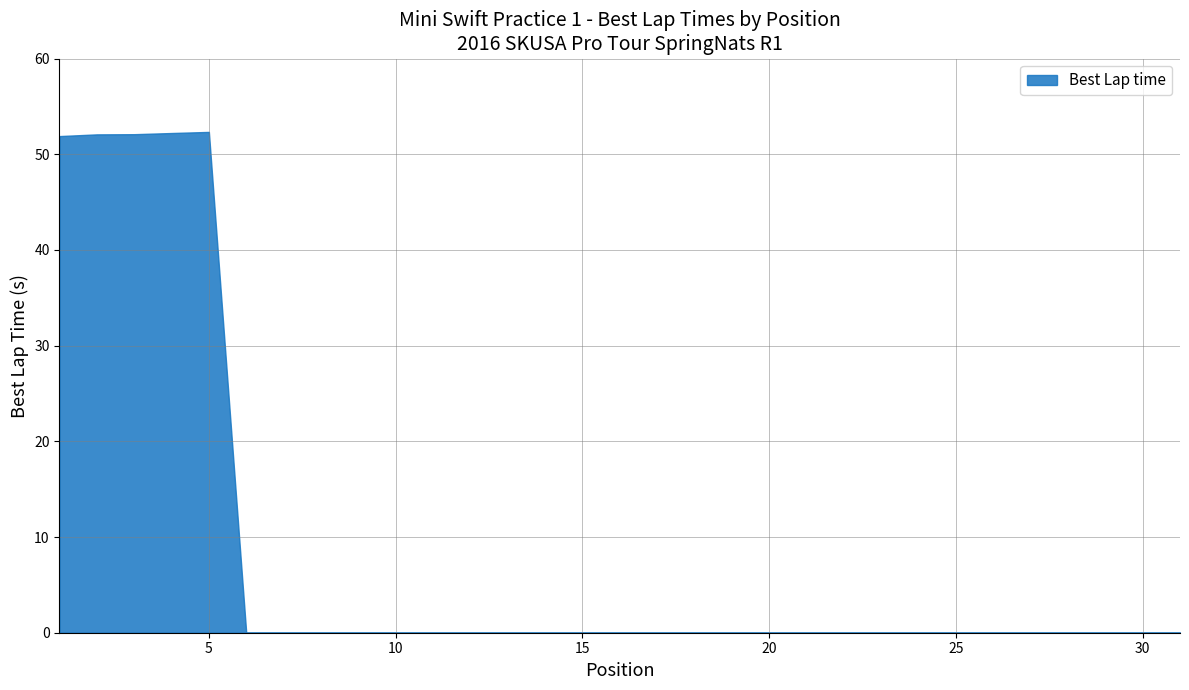

Is it true that the value at 25 is -32.4?

False